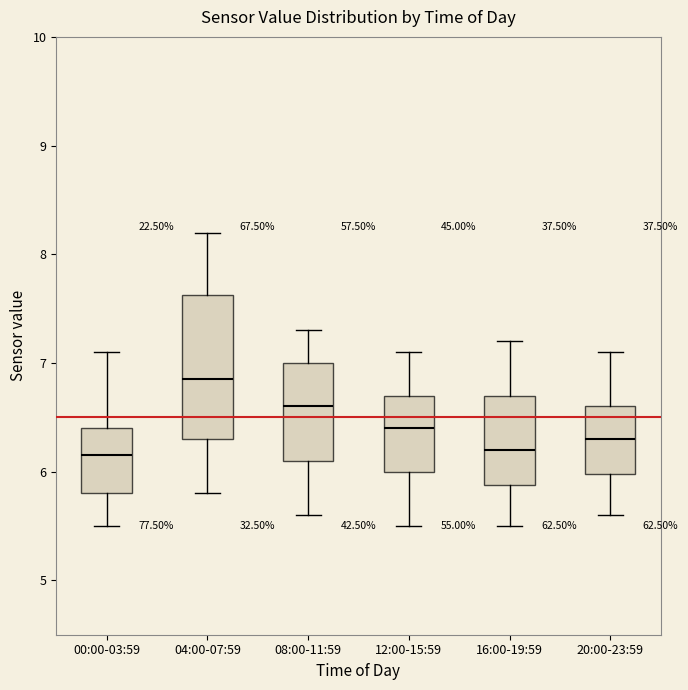

Which box is the tallest, from its lower edge to its upper edge?

04:00-07:59